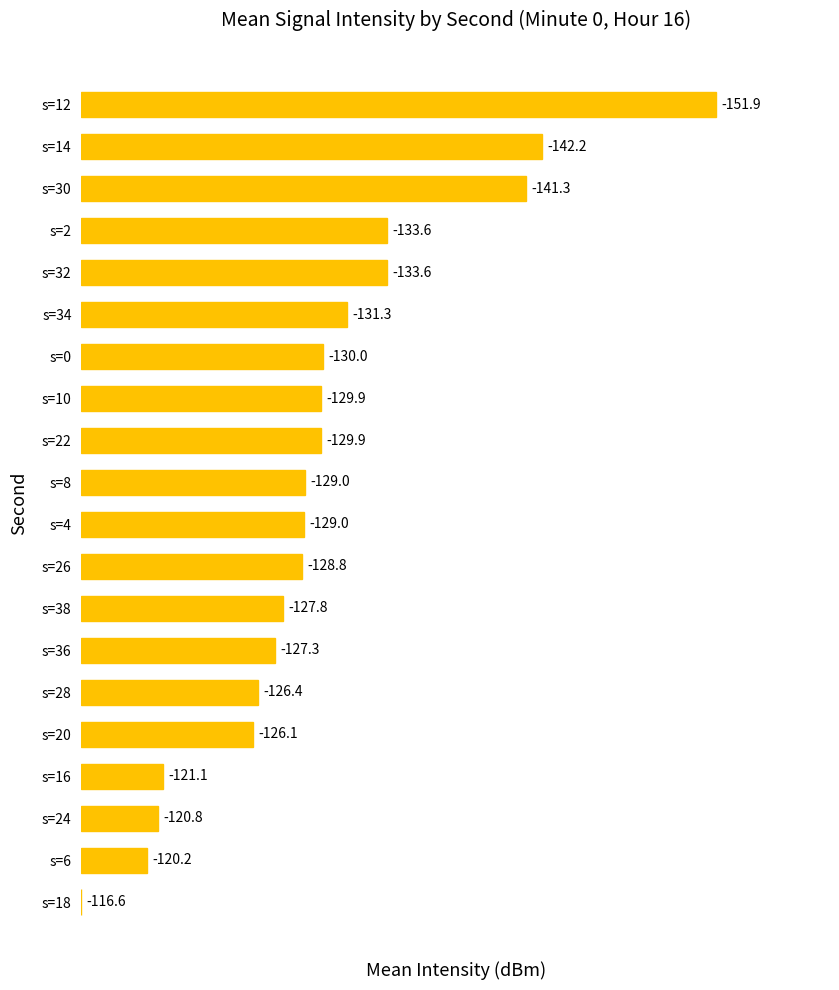

Are the bars horizontal?

Yes